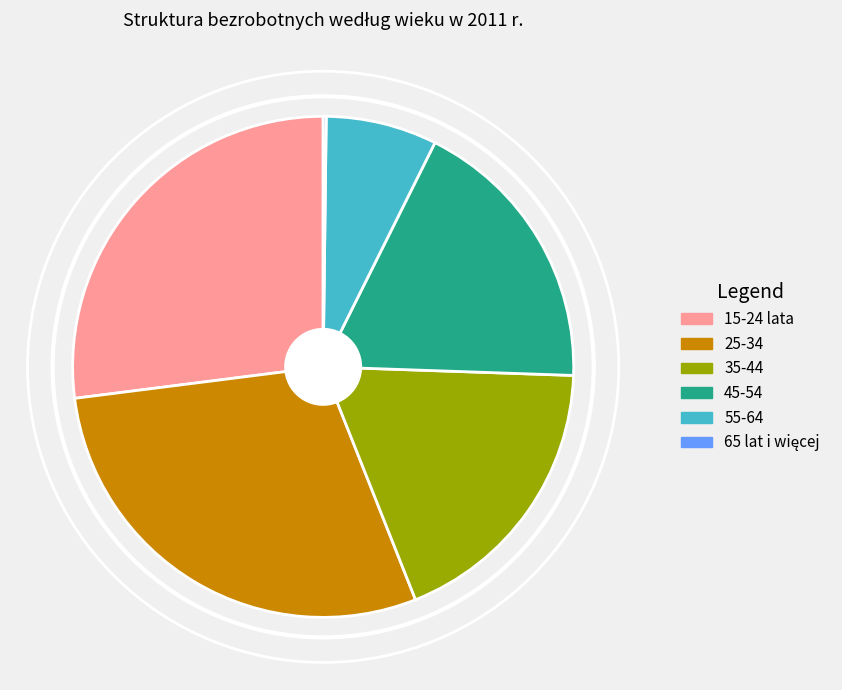

Combined, do 35-44 and 55-64 account for over 50%?

No